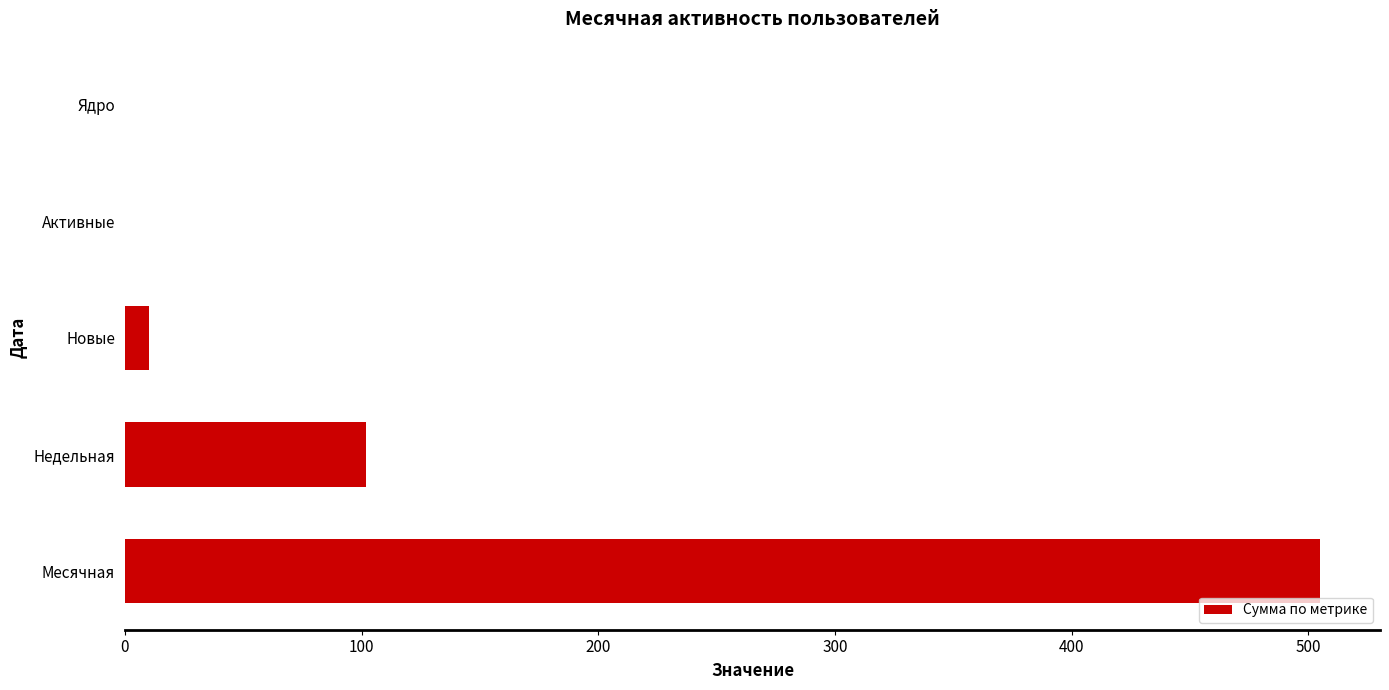

What is the sum of all values?

617